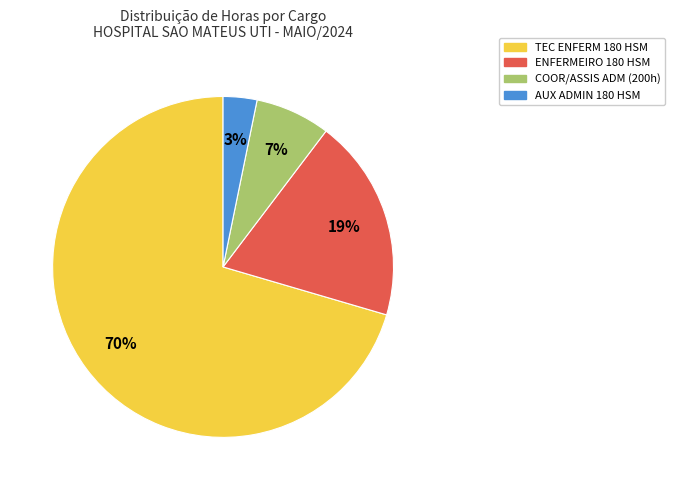

Is there any slice that represents more than half of the pie?

Yes